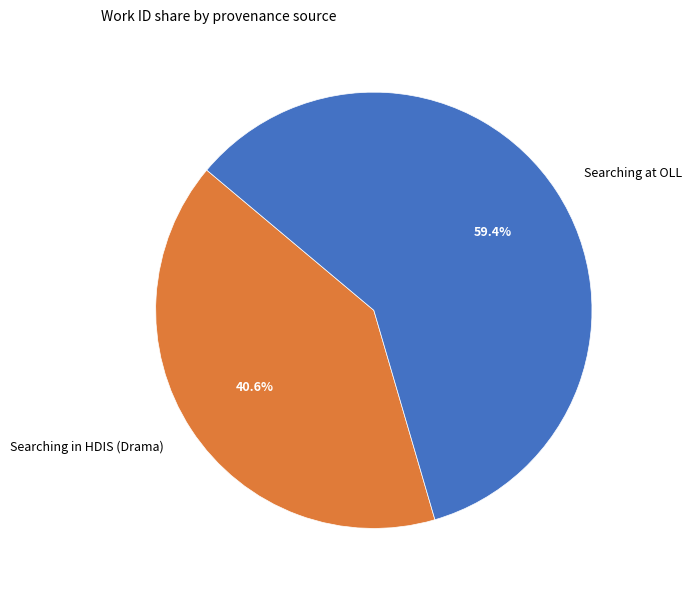

Does any single category account for the majority?

Yes